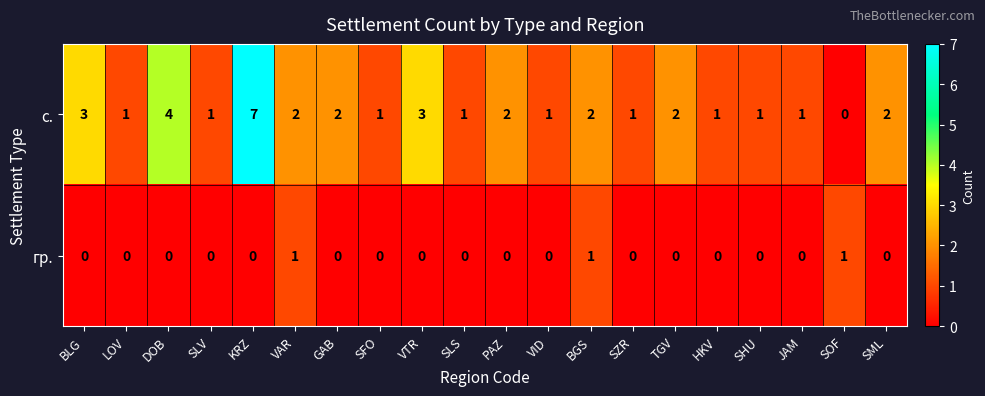

Which label corresponds to the largest value in the chart?

KRZ